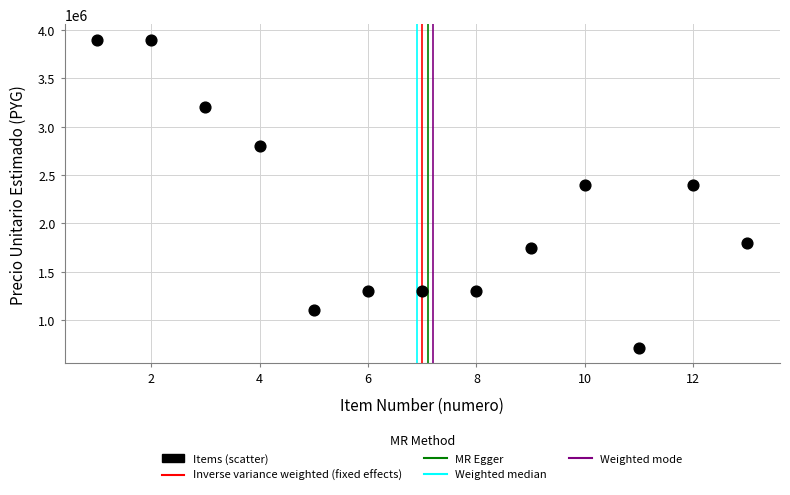

What is the range of Y values (max minus min)?

3190000